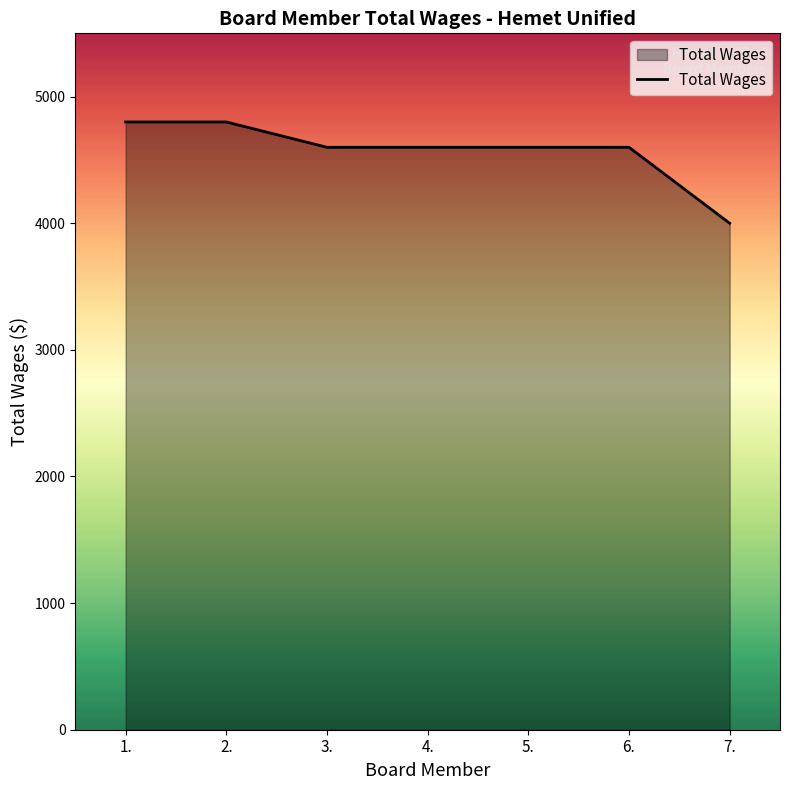

How many lines are shown in the chart?

1